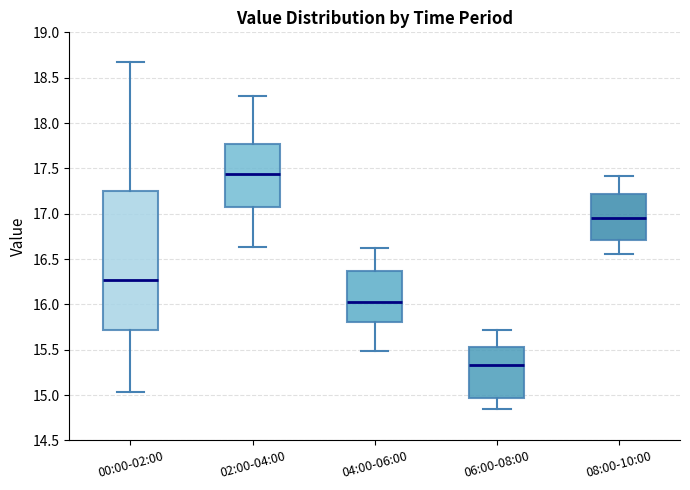

Reading left to right, transcribe this box plot: for each box, give where its median line is, the range the box spans, and where its two whiskers end, as read against the y-axis. The values are not printed on the chart, so give them approximately, as read against the axis.

00:00-02:00: median 16.25, box 15.70 to 17.25, whiskers 15.05 to 18.65
02:00-04:00: median 17.45, box 17.05 to 17.75, whiskers 16.65 to 18.30
04:00-06:00: median 16.05, box 15.80 to 16.35, whiskers 15.50 to 16.60
06:00-08:00: median 15.35, box 14.95 to 15.55, whiskers 14.85 to 15.70
08:00-10:00: median 16.95, box 16.70 to 17.20, whiskers 16.55 to 17.40